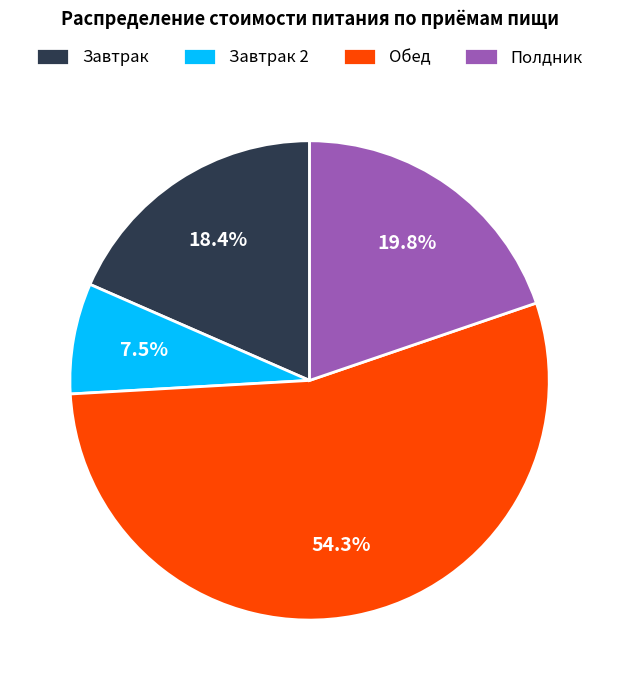

Which has a higher value, Обед or Полдник?

Обед